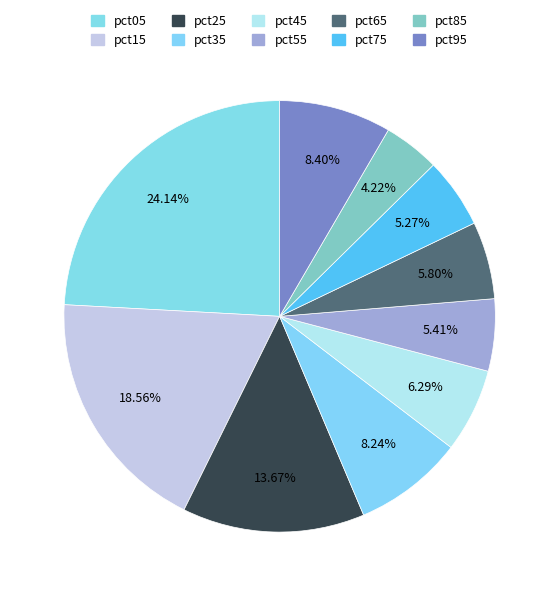

Which category has the biggest portion of the pie?

pct05